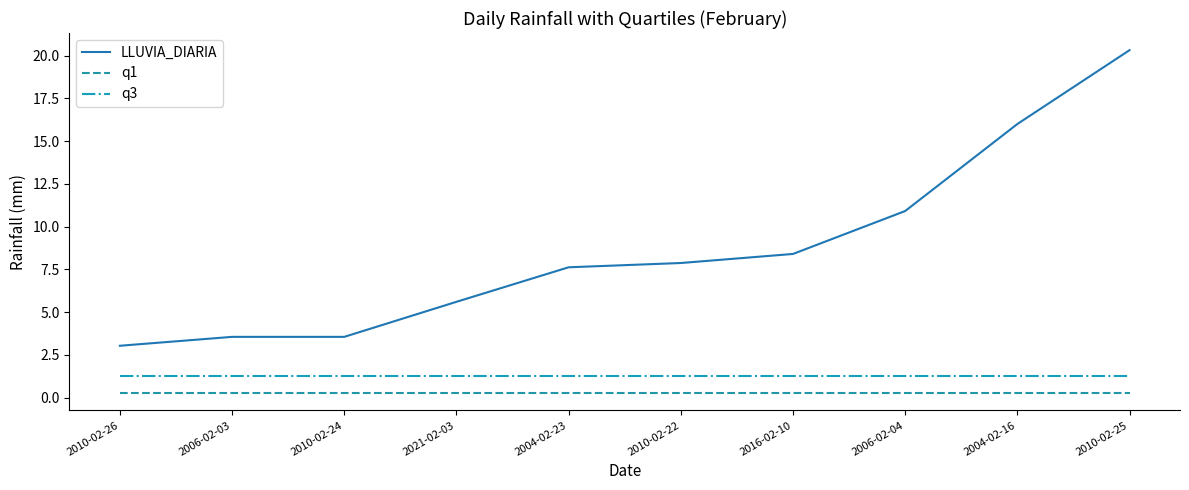

True or false: LLUVIA_DIARIA and q1 cross at least once.

False